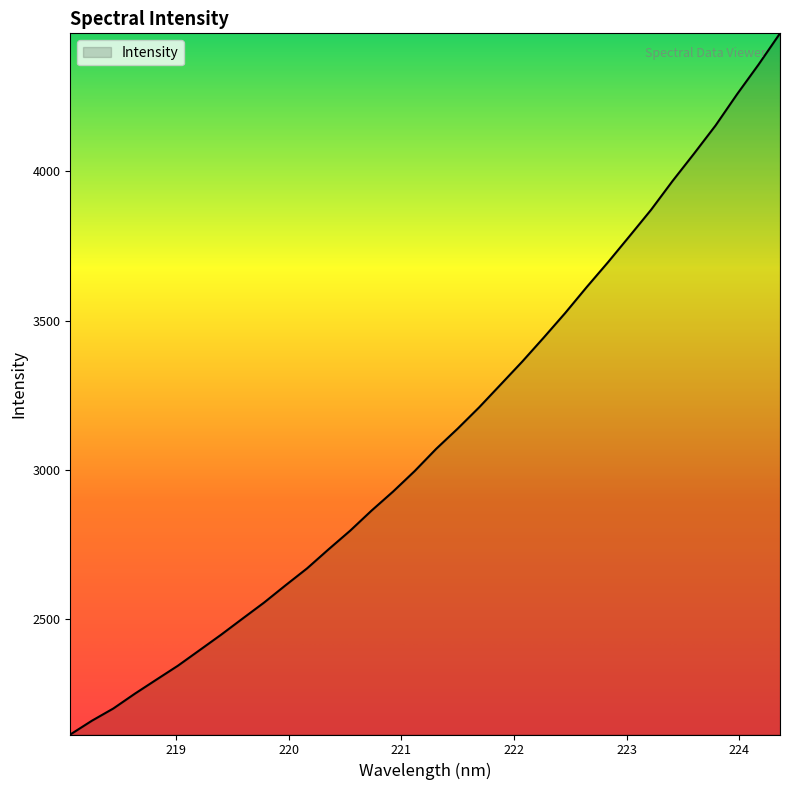

How many lines are shown in the chart?

1